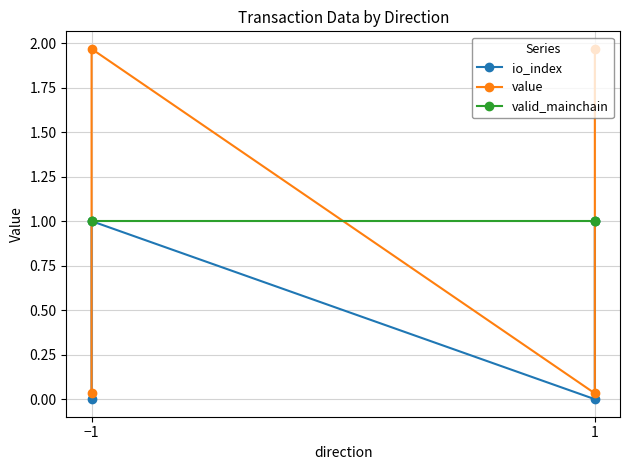

What is the approximate value of valid_mainchain at −1?

1.0